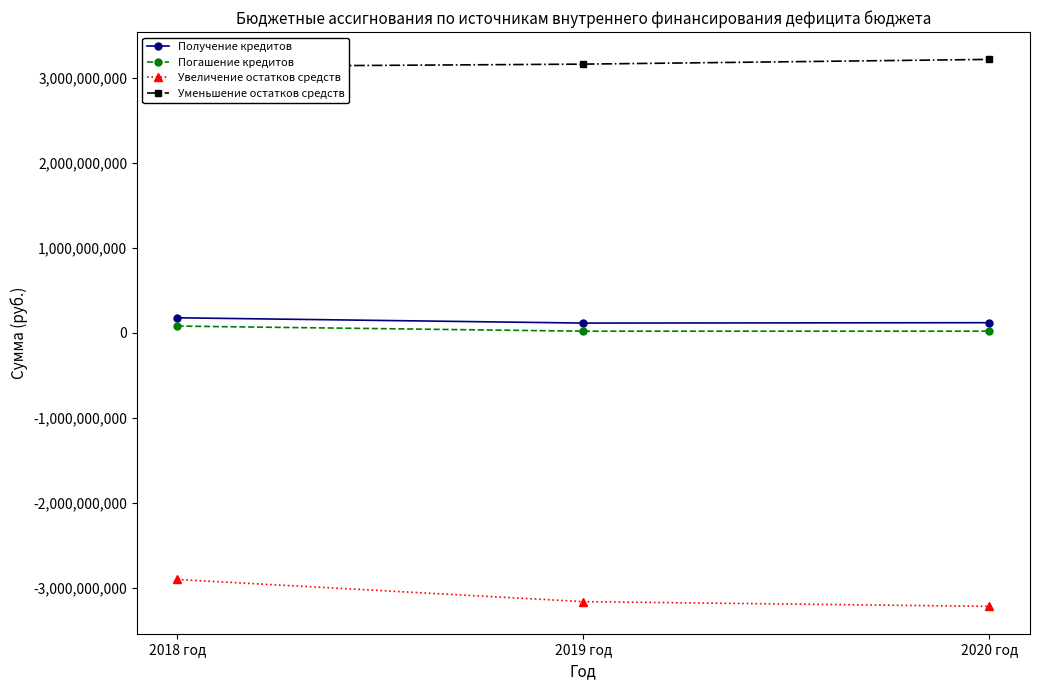

At which label is Уменьшение остатков средств closest to 3176460347?

2019 год